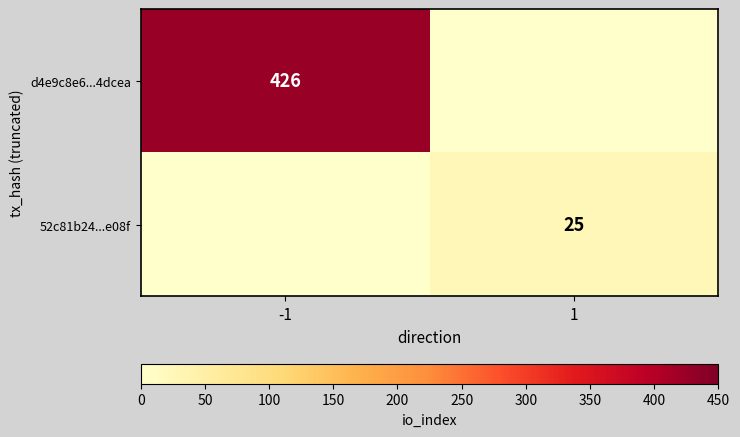

Between -1 and 1, which is larger?

-1